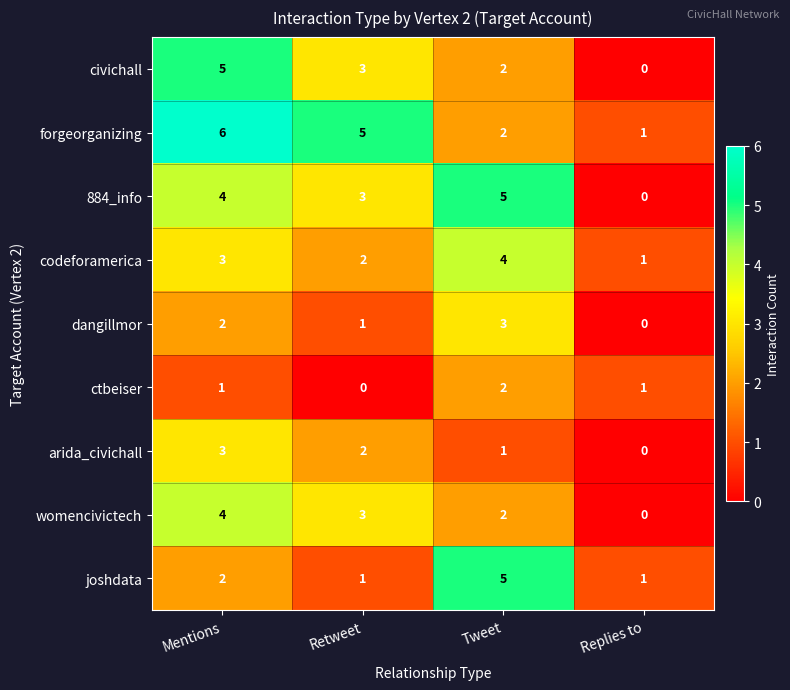

At which category is the sum across all series the highest?

Mentions